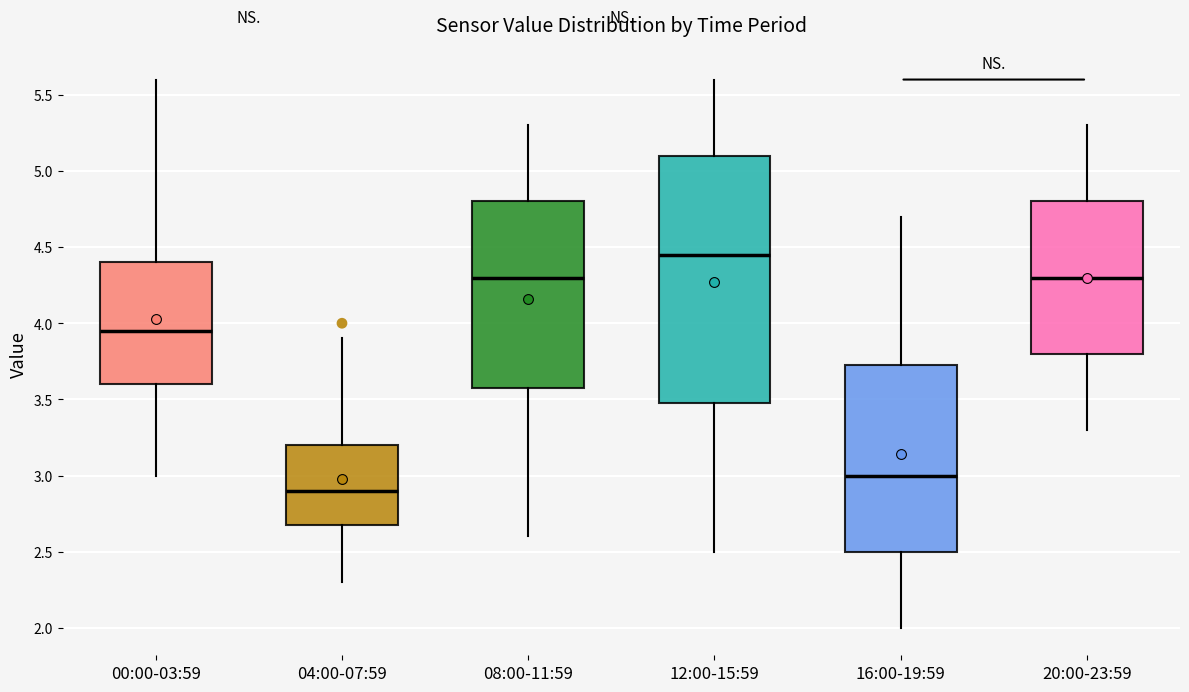

Reading left to right, transcribe this box plot: for each box, give where its median line is, the range the box spans, and where its two whiskers end, as read against the y-axis. The values are not printed on the chart, so give them approximately, as read against the axis.

00:00-03:59: median 3.95, box 3.60 to 4.40, whiskers 3.00 to 5.60
04:00-07:59: median 2.90, box 2.70 to 3.20, whiskers 2.30 to 3.90
08:00-11:59: median 4.30, box 3.60 to 4.80, whiskers 2.60 to 5.30
12:00-15:59: median 4.45, box 3.50 to 5.10, whiskers 2.50 to 5.60
16:00-19:59: median 3.00, box 2.50 to 3.75, whiskers 2.00 to 4.70
20:00-23:59: median 4.30, box 3.80 to 4.80, whiskers 3.30 to 5.30